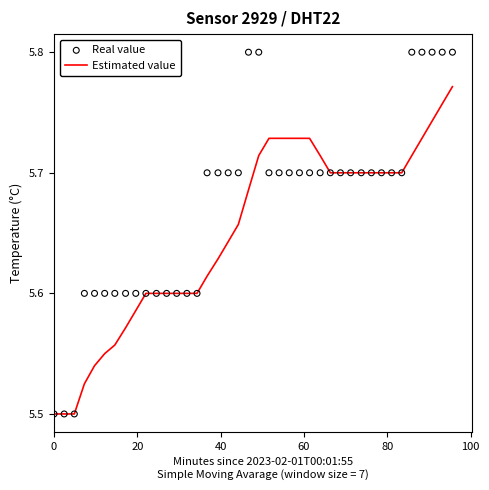

What are all the series names shown in the legend?

Estimated value, Real value